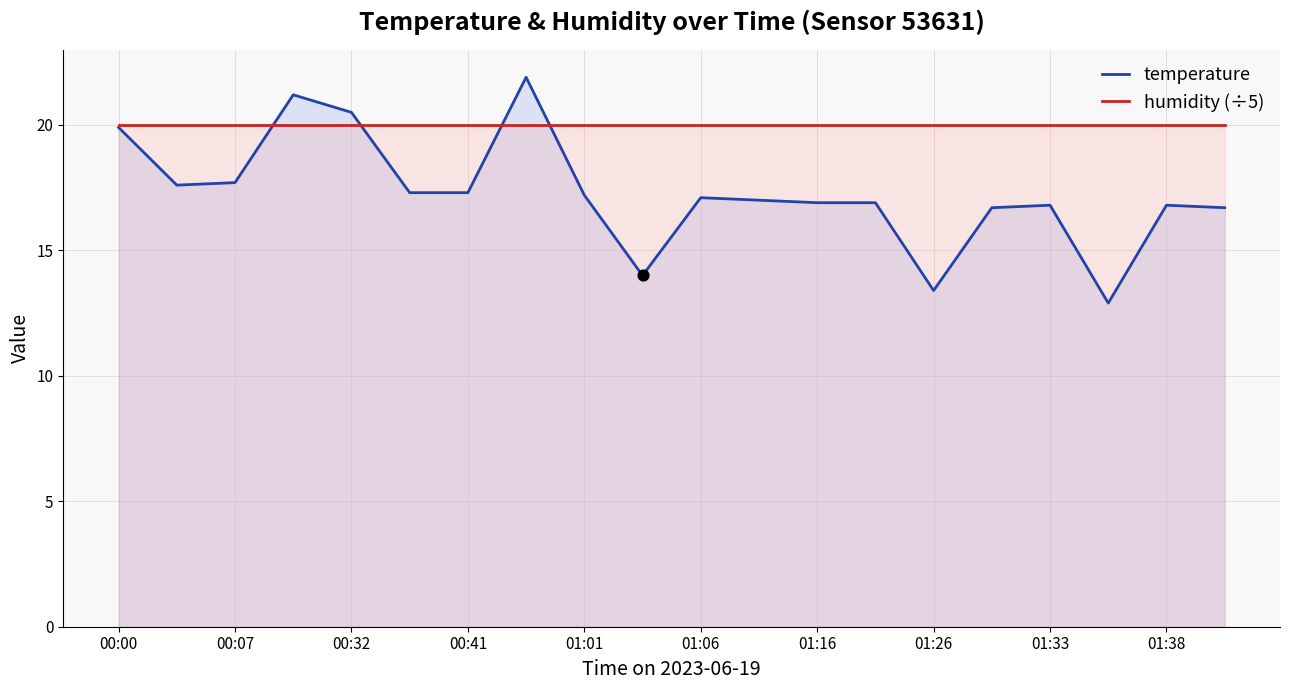

At how many categories does at least one series exceed 21?

2